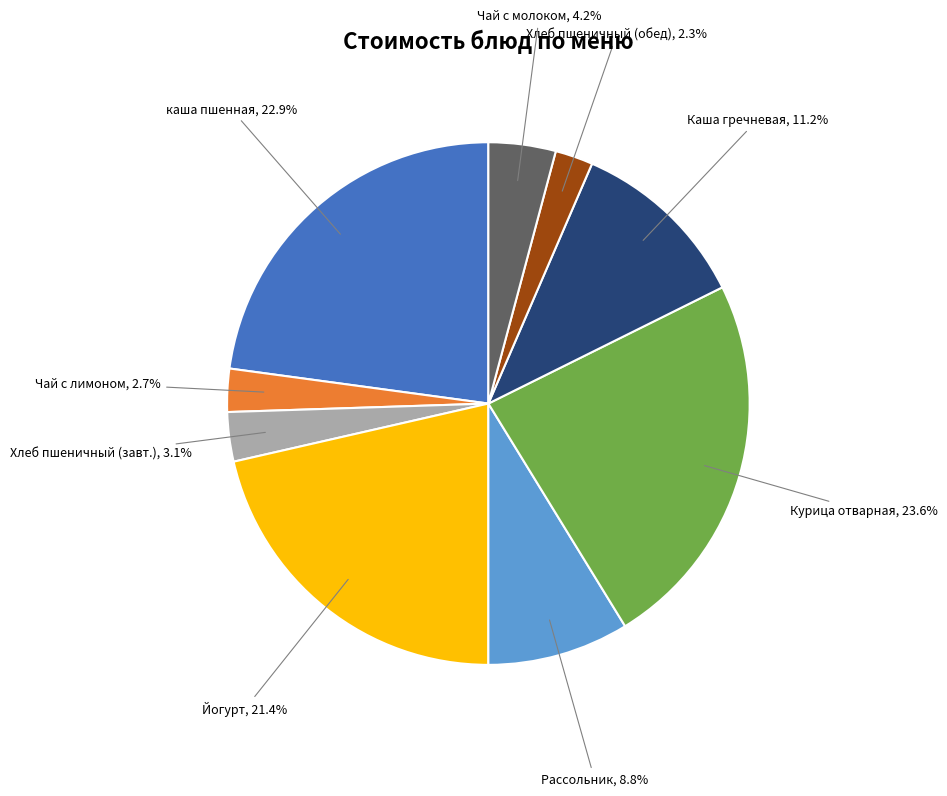

Is there a majority slice in this chart?

No